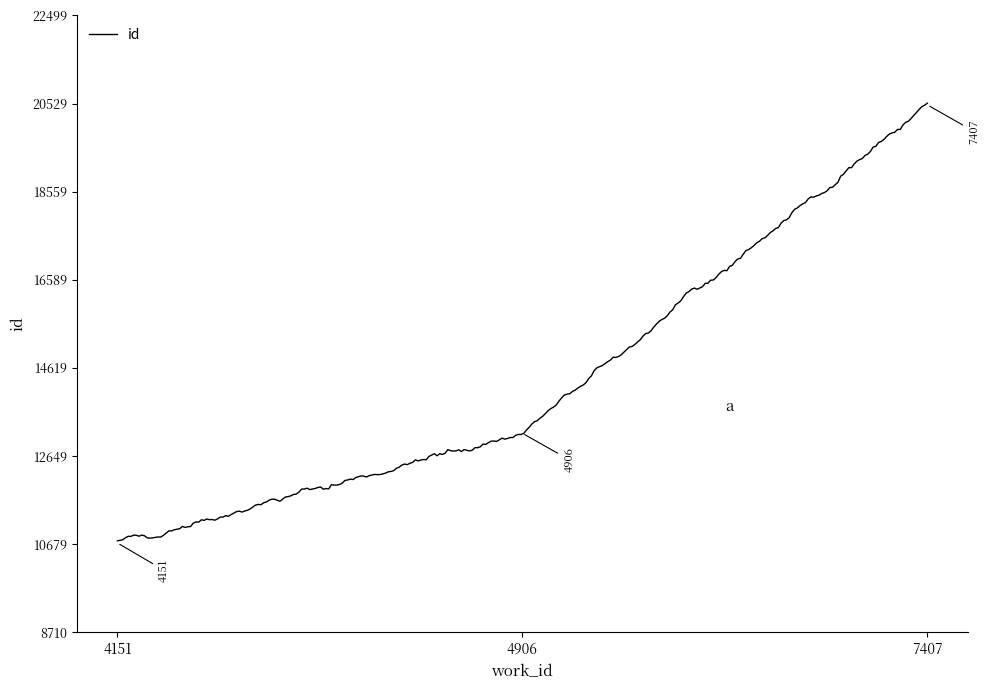

What is the difference between the maximum and minimum values?

9778.3